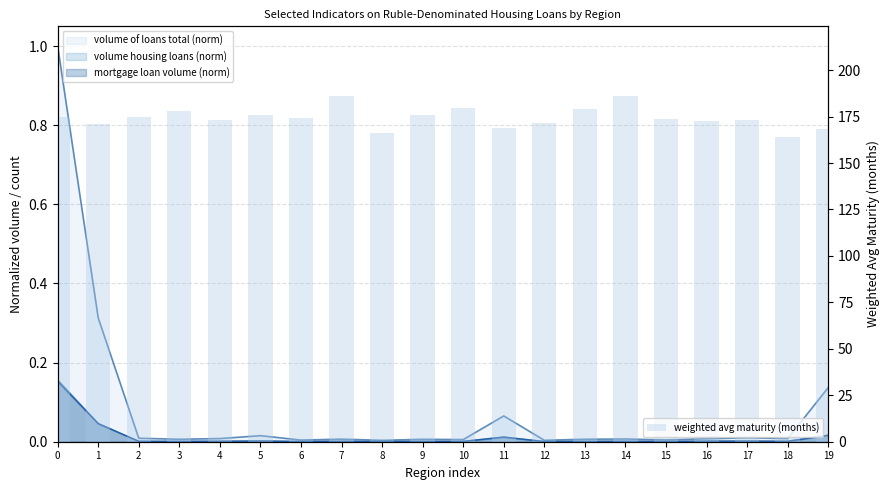

Which category has the highest value across all series?

14